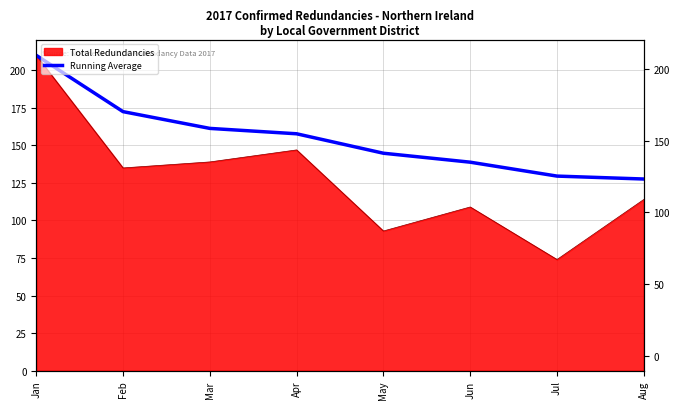

At which label does the data first exceed 157?

Jan